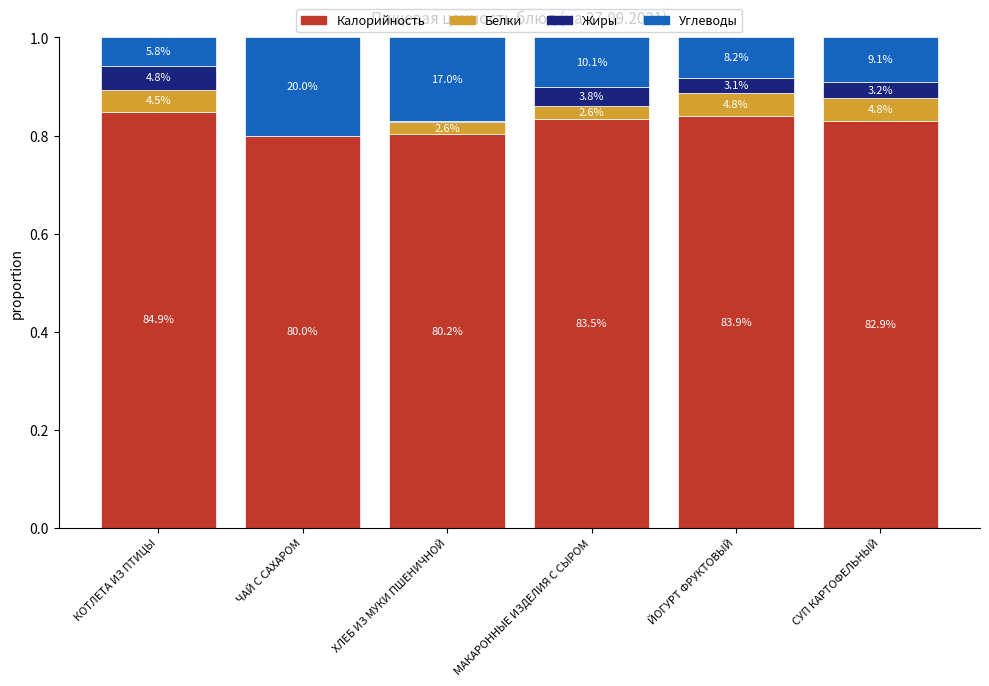

At ЙОГУРТ ФРУКТОВЫЙ, list the series in order from largest to smallest.

Калорийность, Углеводы, Белки, Жиры